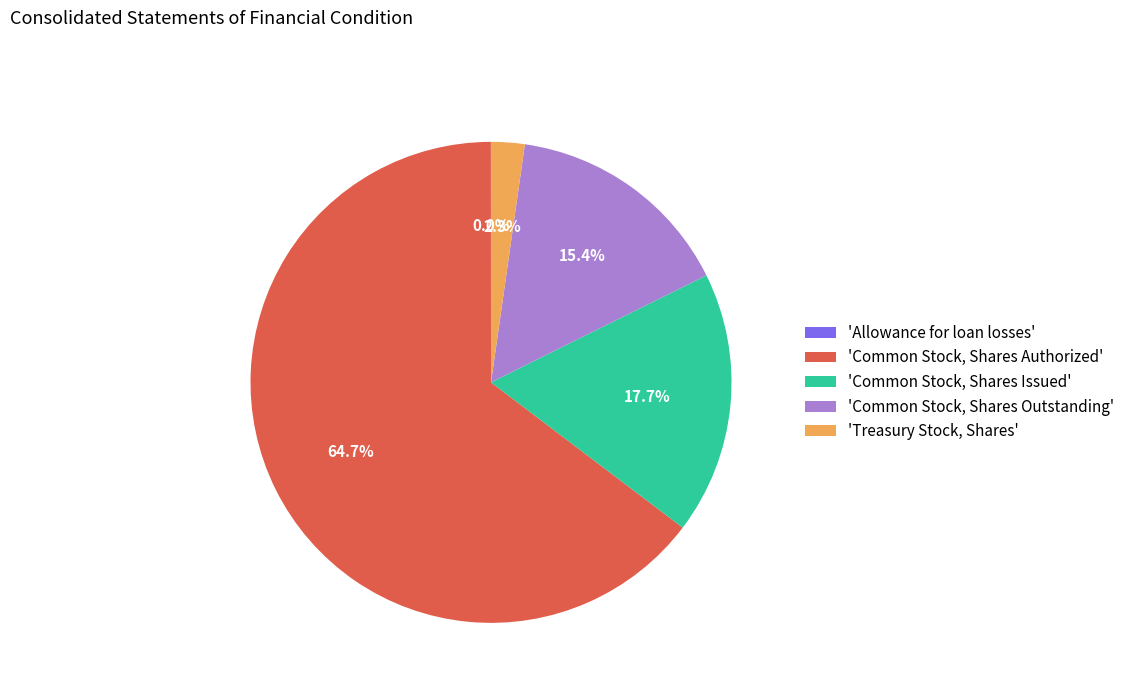

Which category has the biggest portion of the pie?

'Common Stock, Shares Authorized'